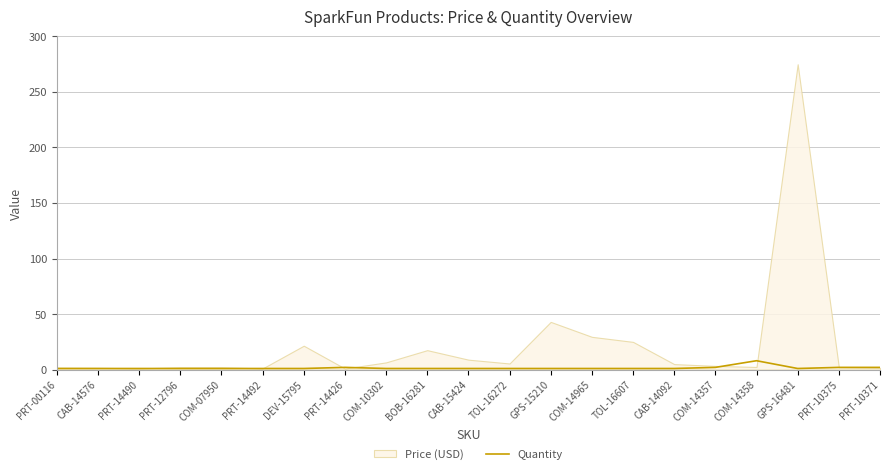

What position from the right is PRT-14492?

16